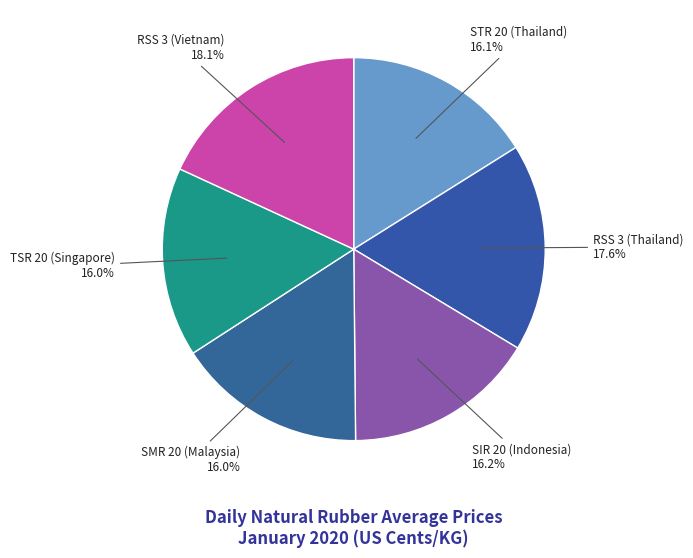

Is it true that RSS 3 (Thailand) is 7% of the pie?

False